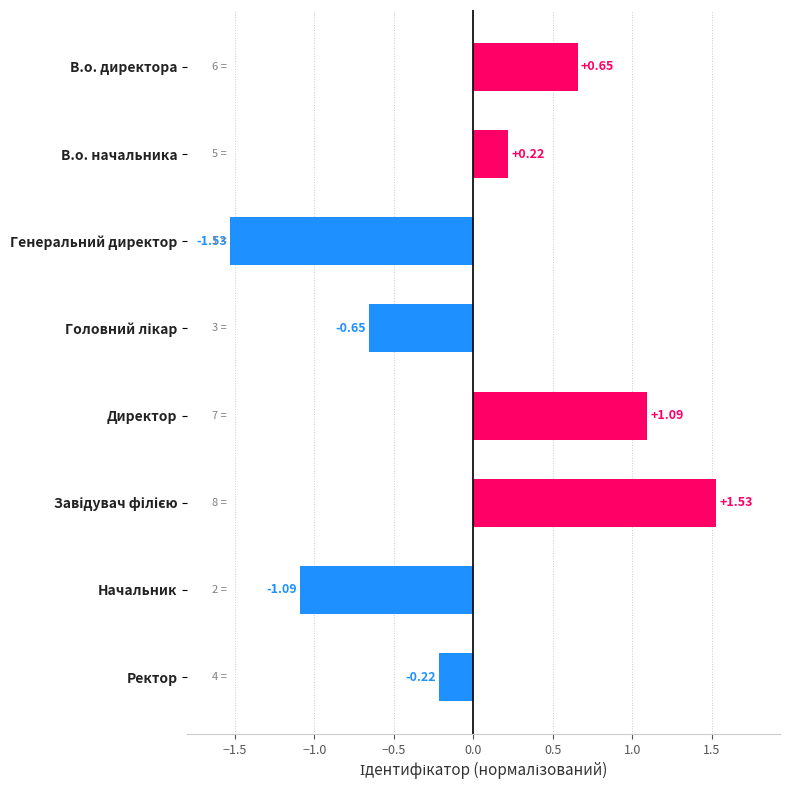

What is the difference between the values at Начальник and В.о. начальника?

1.3